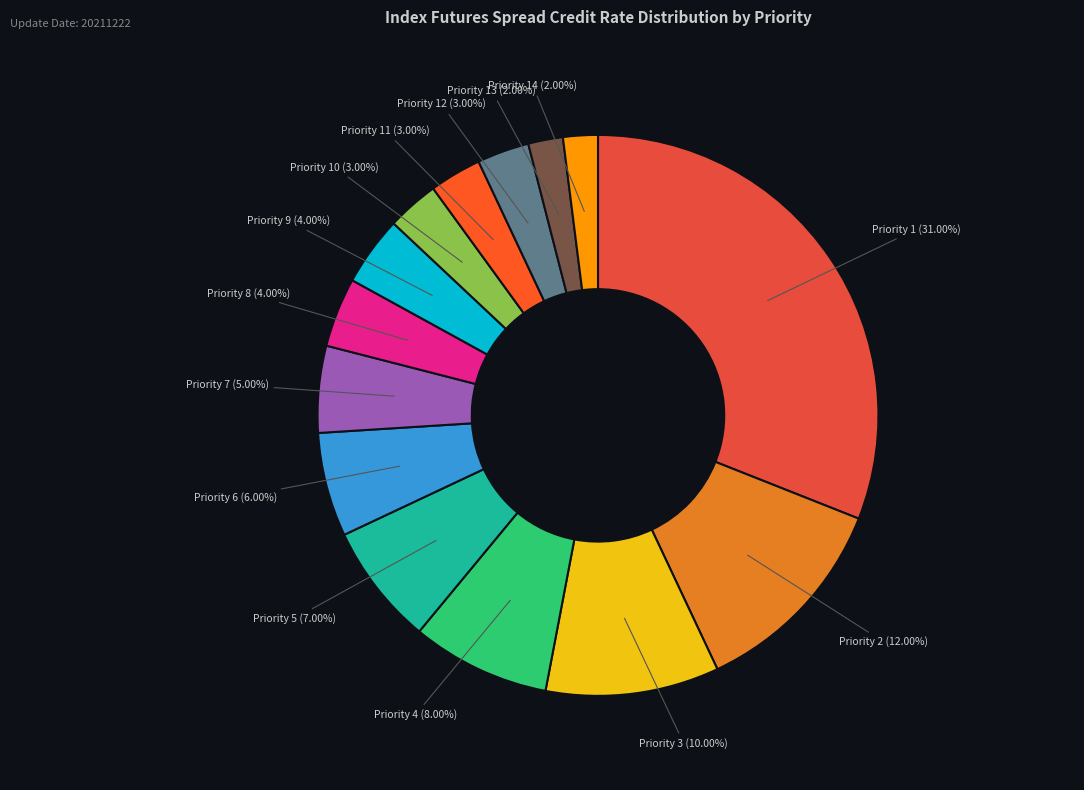

To the nearest percent, what is the difference between the largest and smallest slice percentages?

29%